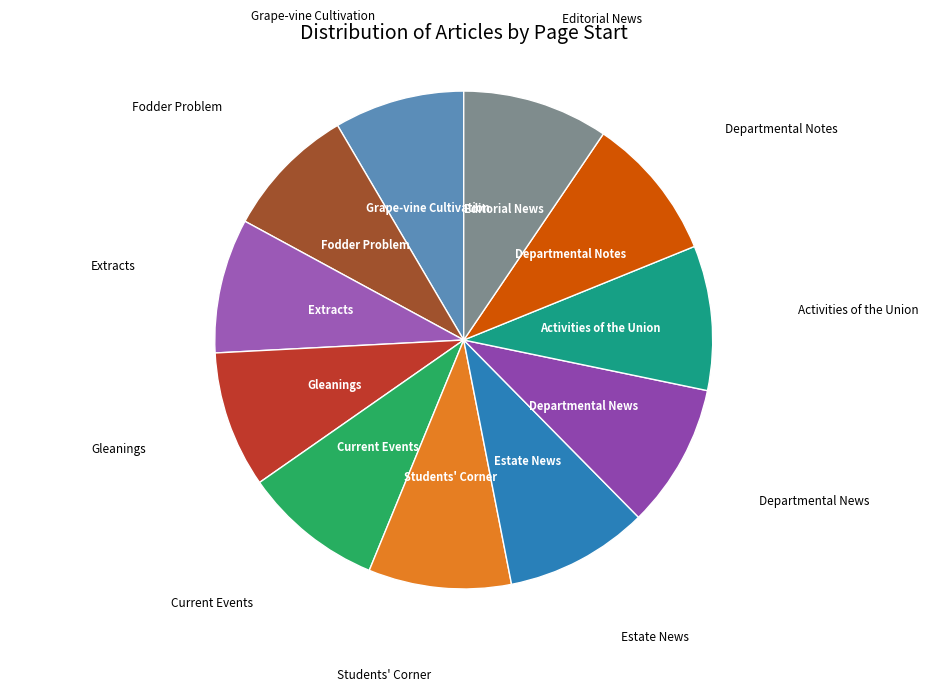

How many segments does this pie chart have?

11